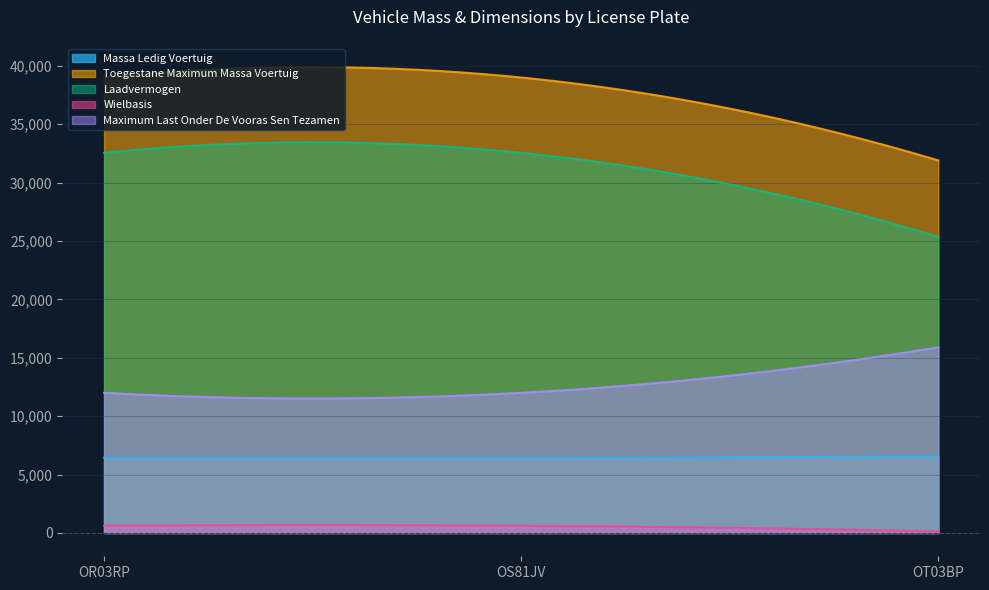

What is the label of the 3rd point from the right?

OR03RP